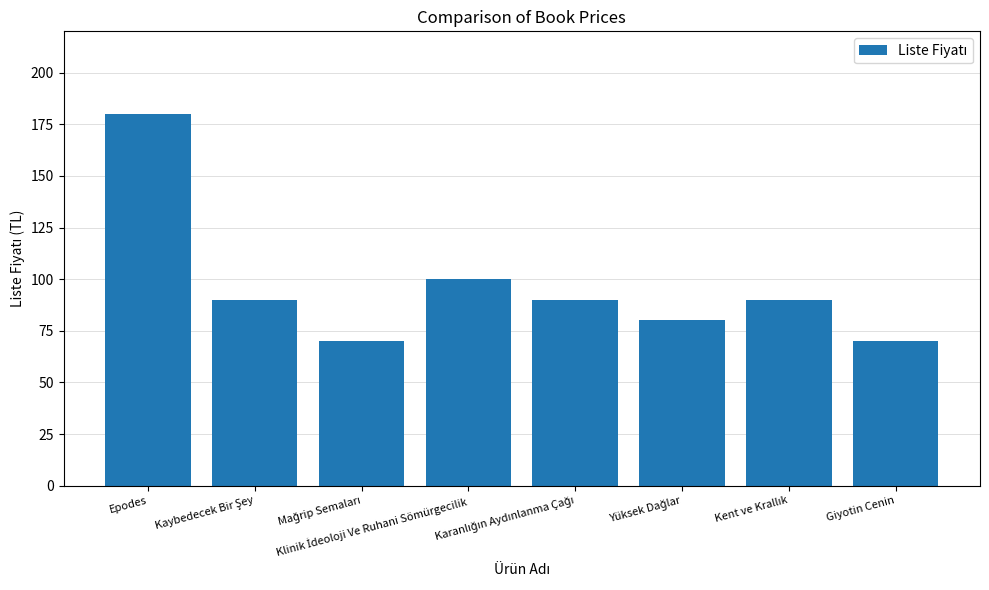

What is the value of the 4th bar from the left?

100